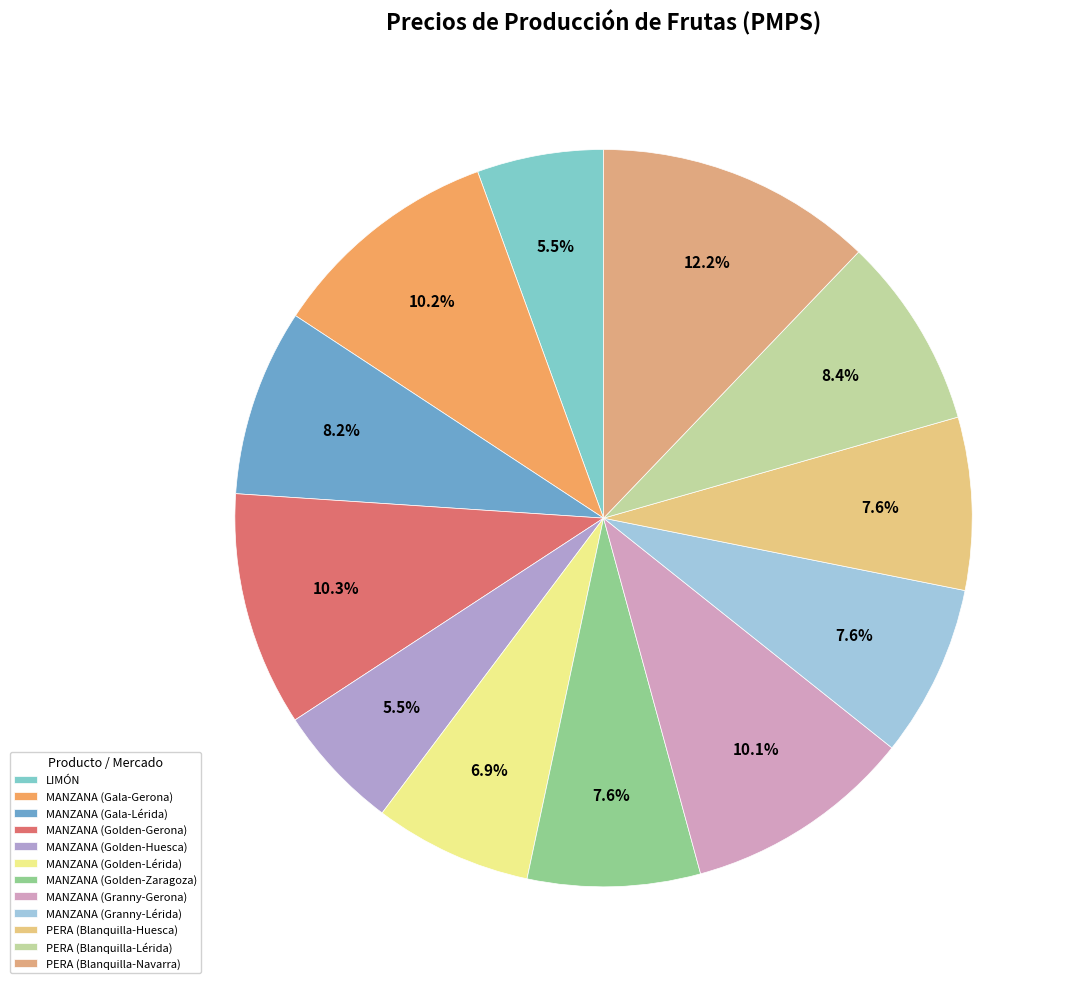

How many slices are in this pie chart?

12